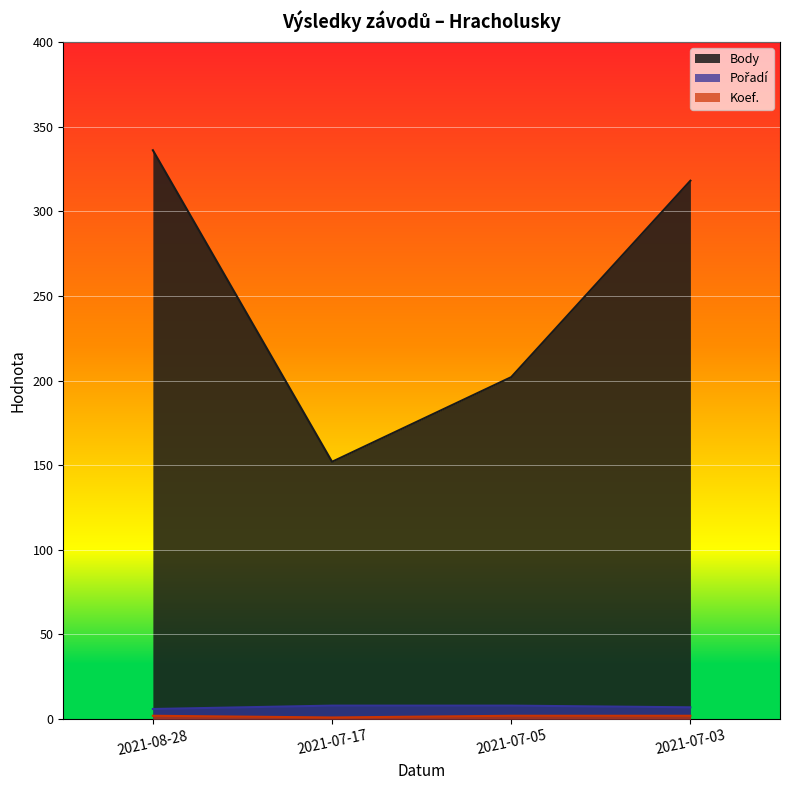

What are all the series names shown in the legend?

Body, Pořadí, Koef.